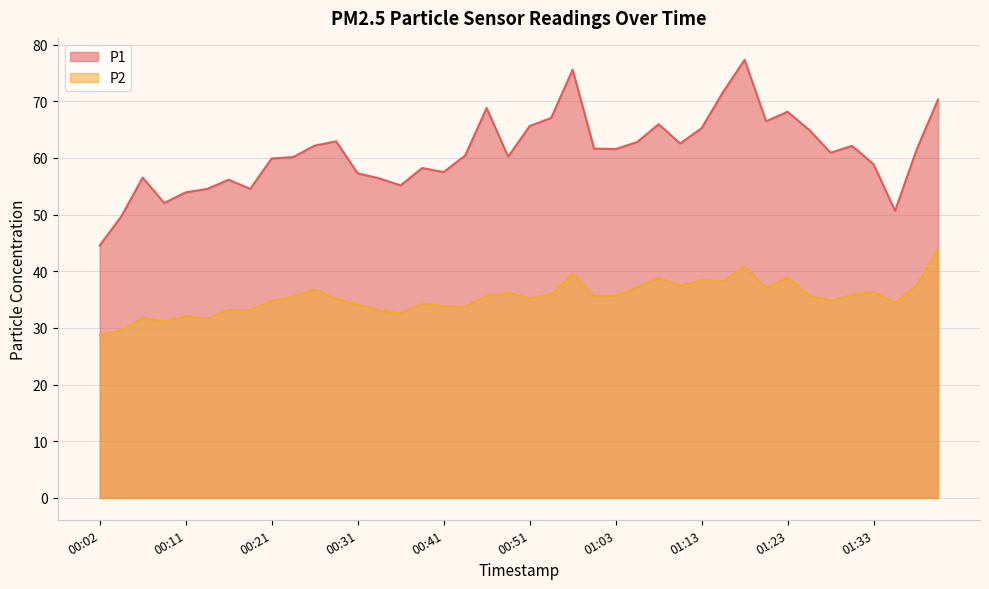

List the series in order of their peak value, highest first.

P1, P2